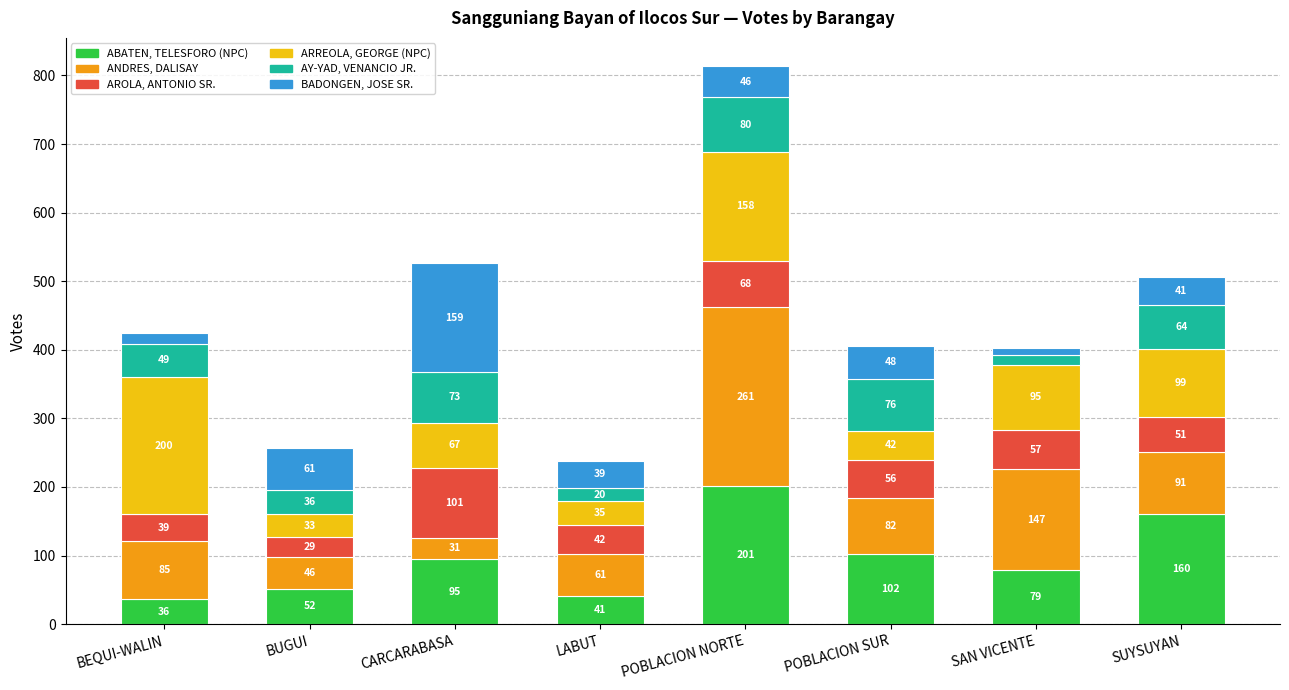

What is the difference between the maximum and second lowest values in the ABATEN, TELESFORO (NPC) series?

160